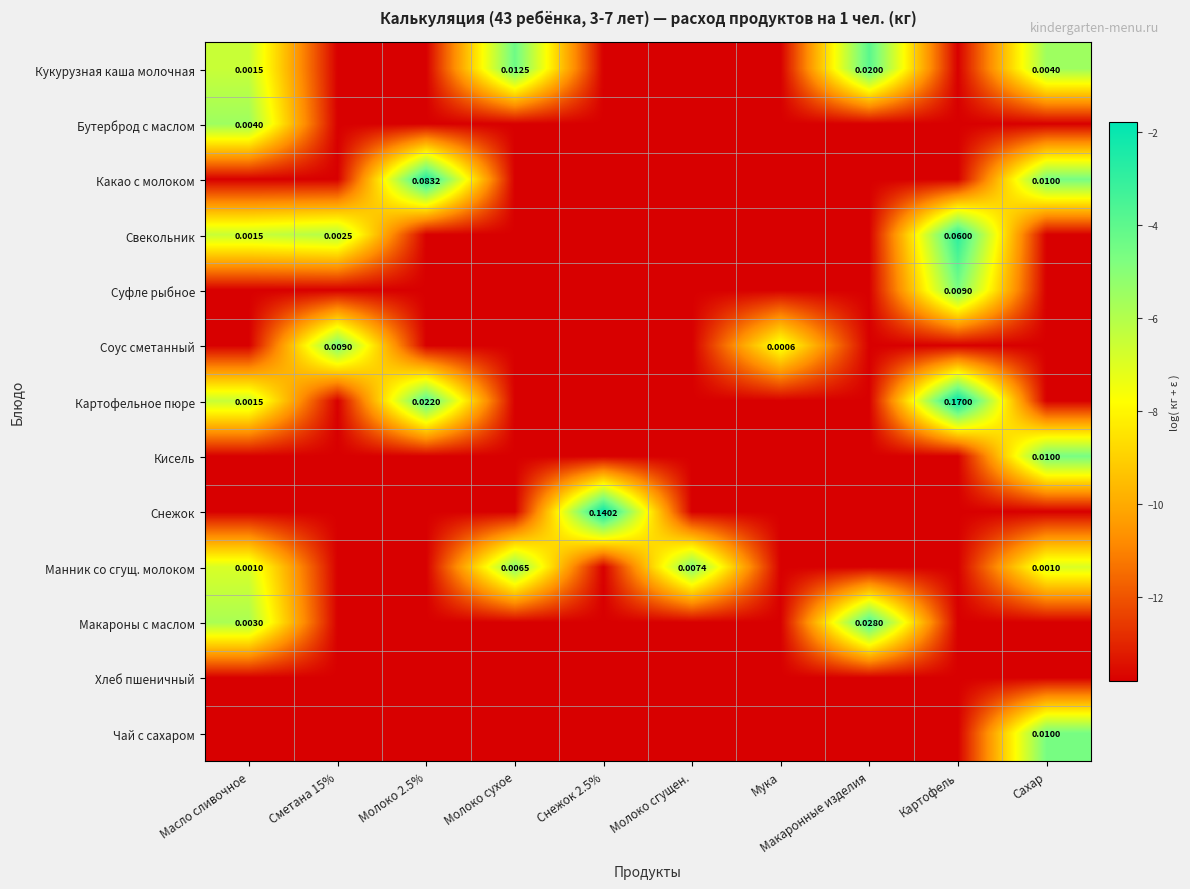

At which category does the chart reach its minimum across all series?

Сметана 15%